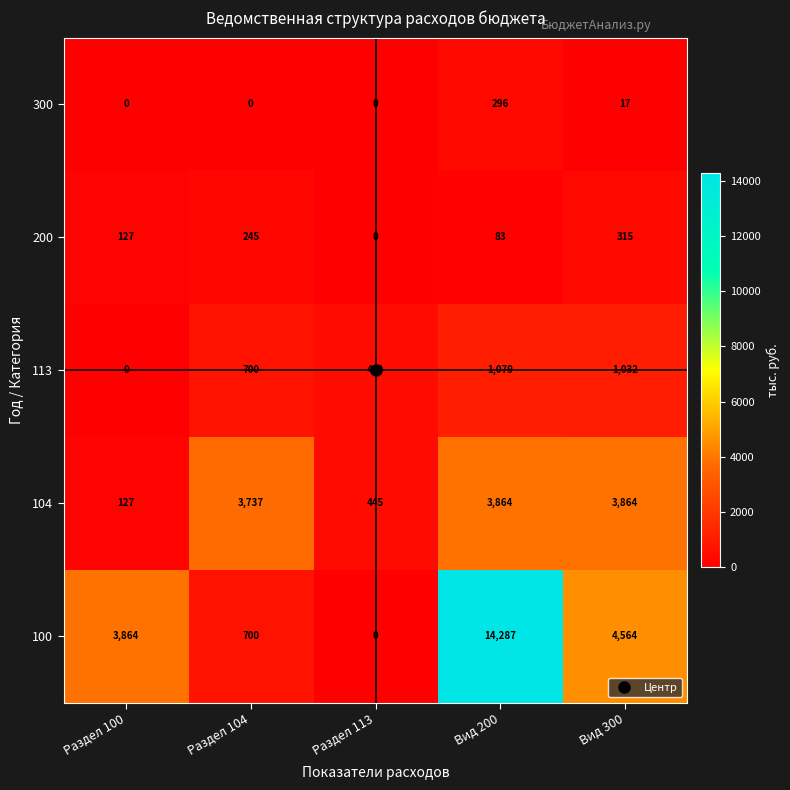

True or false: 113 has a value of 1736 at Вид 200.

False